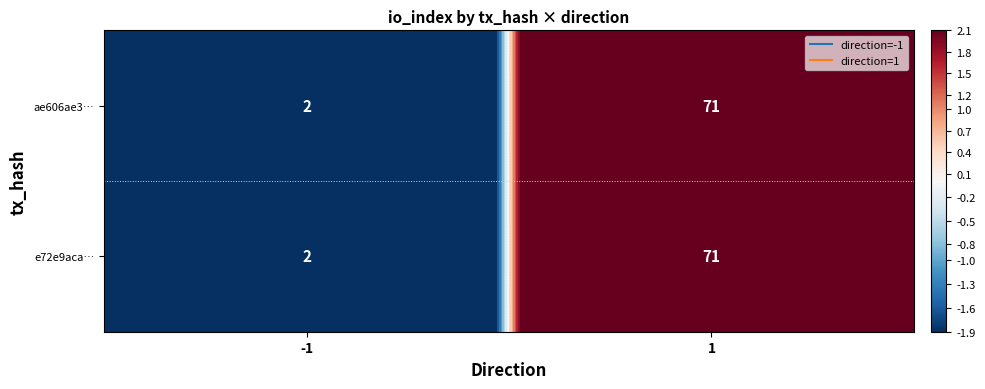

What value does the ae606ae3… series have at 1, to the nearest 10?

70